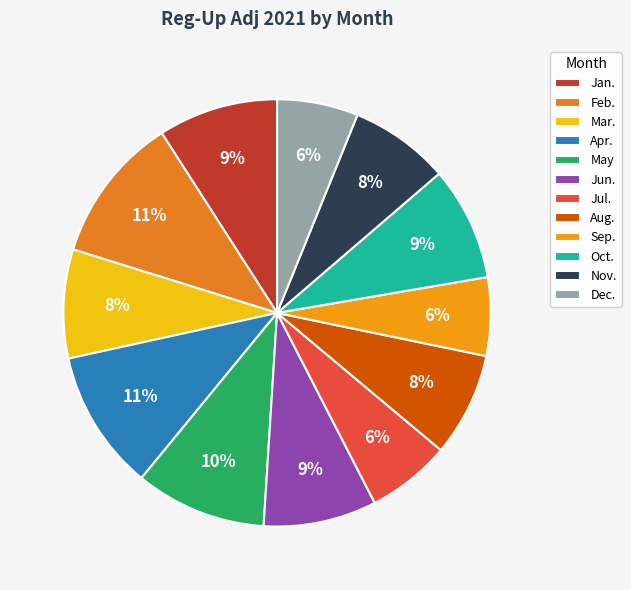

Combined, do Oct. and Feb. account for over 50%?

No